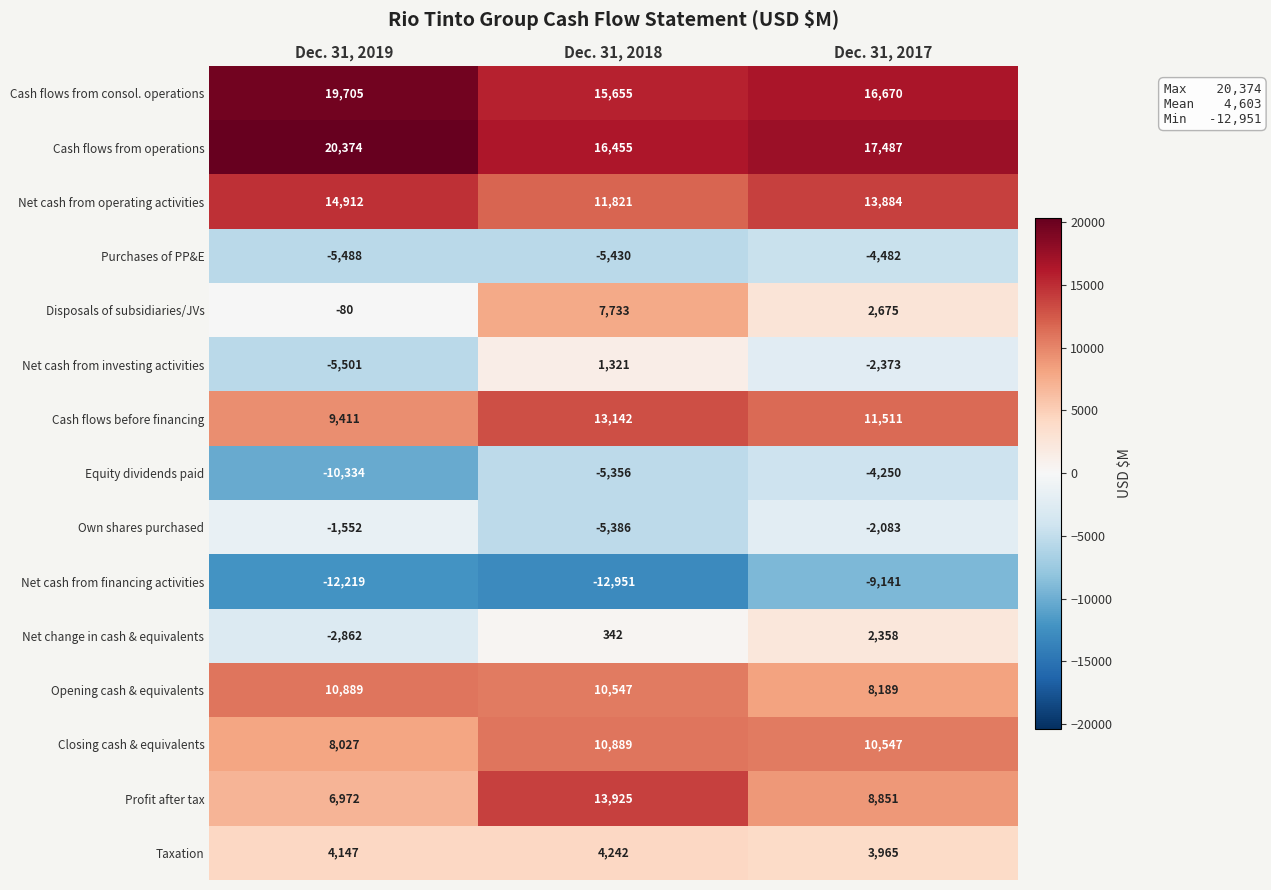

At Dec. 31, 2019, list the series in order from smallest to largest.

Net cash from financing activities, Equity dividends paid, Net cash from investing activities, Purchases of PP&E, Net change in cash & equivalents, Own shares purchased, Disposals of subsidiaries/JVs, Taxation, Profit after tax, Closing cash & equivalents, Cash flows before financing, Opening cash & equivalents, Net cash from operating activities, Cash flows from consol. operations, Cash flows from operations